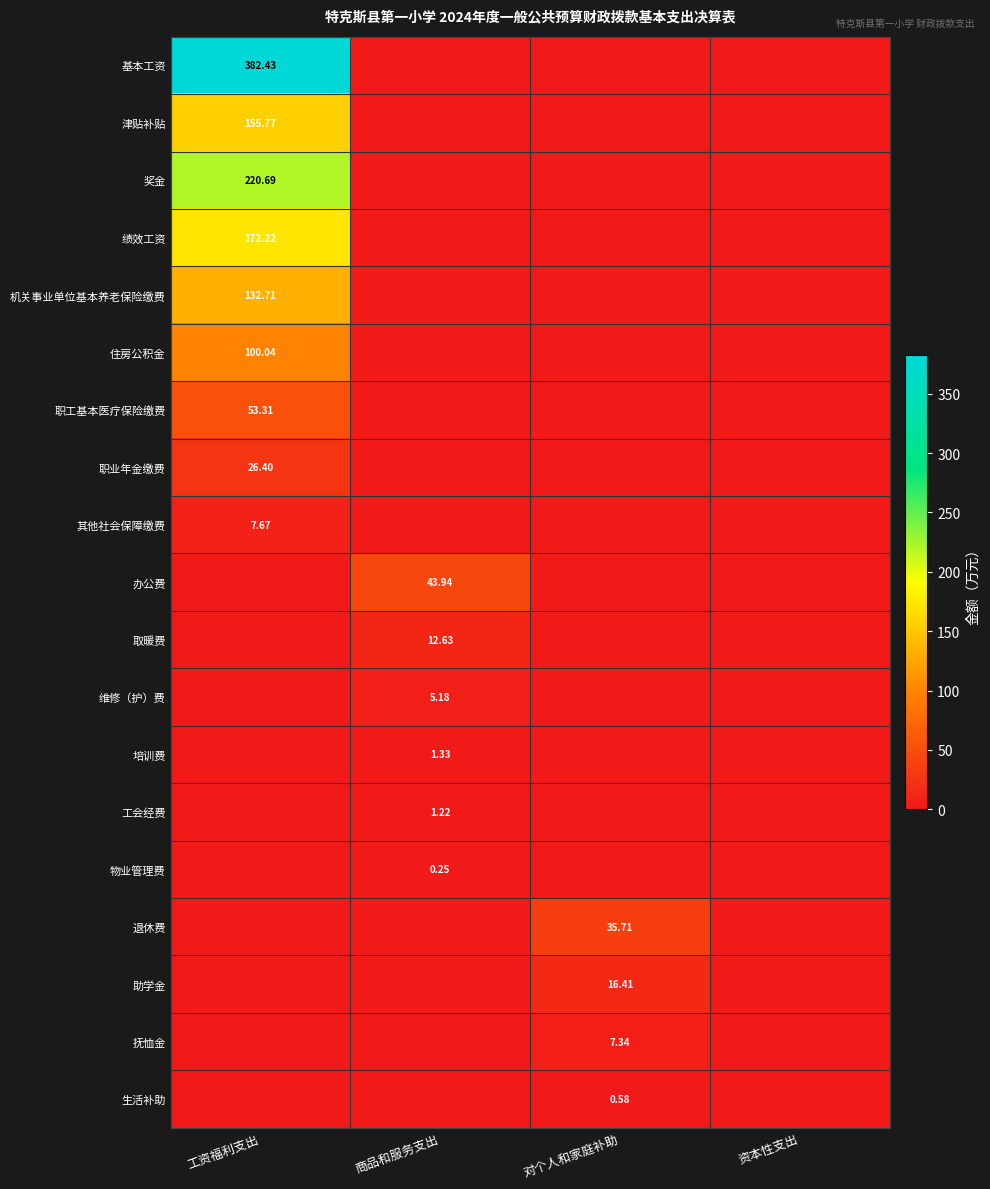

What is the sum of all 职工基本医疗保险缴费 values?

53.3